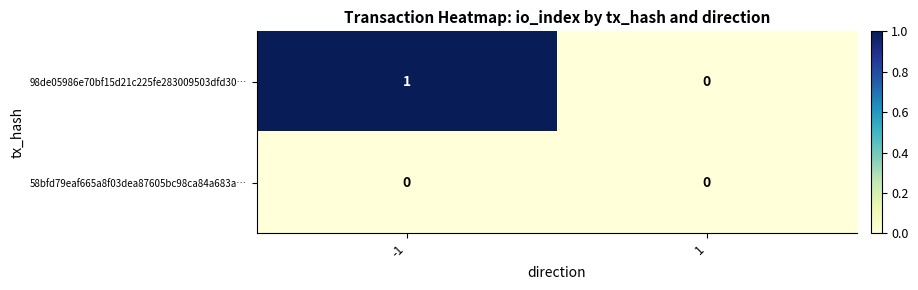

The 98de05986e70bf15d21c225fe283009503dfd30… series shows 0 at 1. True or false?

True